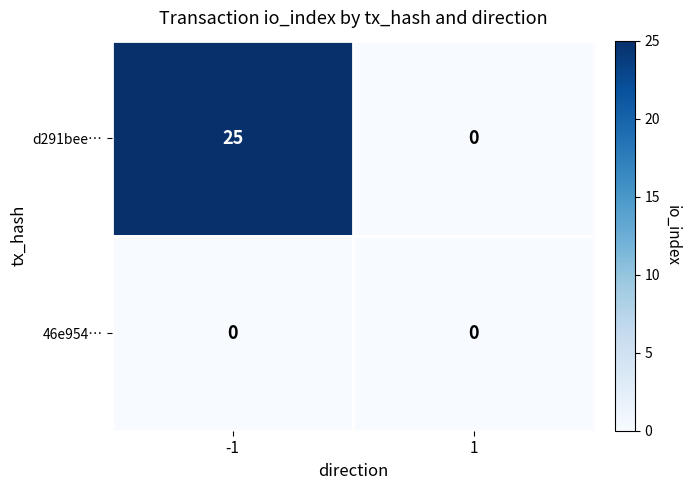

The value of 46e954… at -1 is 0. True or false?

True